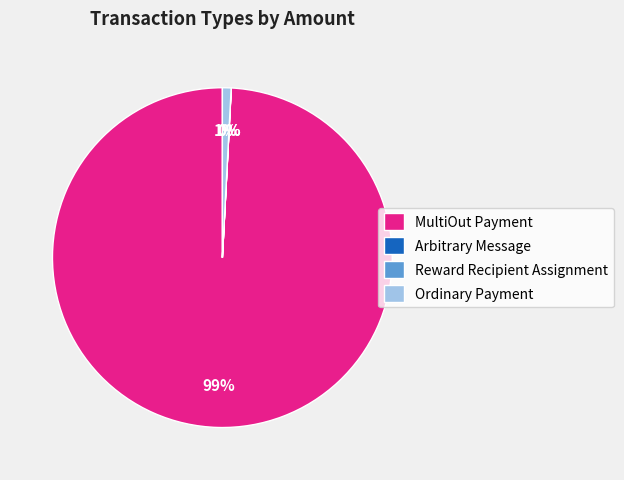

Is MultiOut Payment the majority of the pie?

Yes